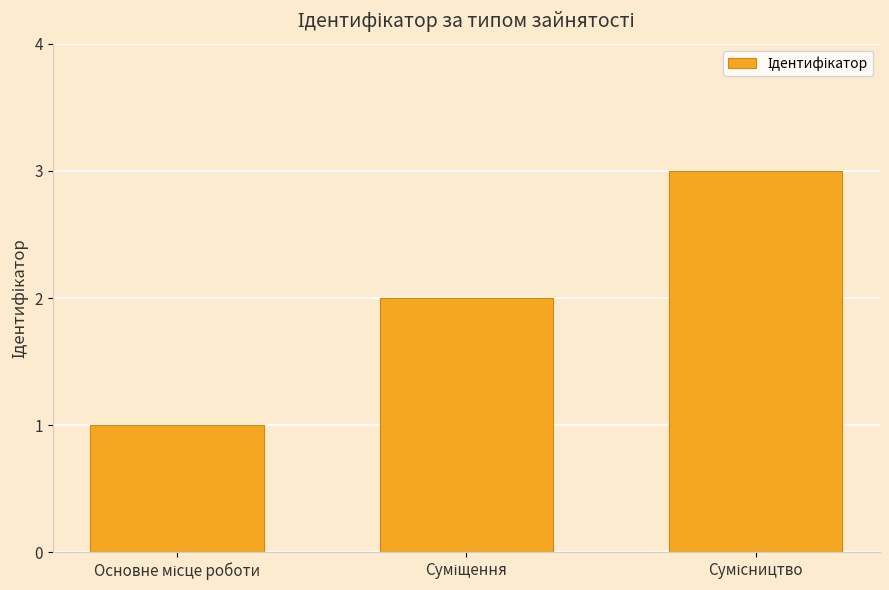

What is the greatest value displayed?

3